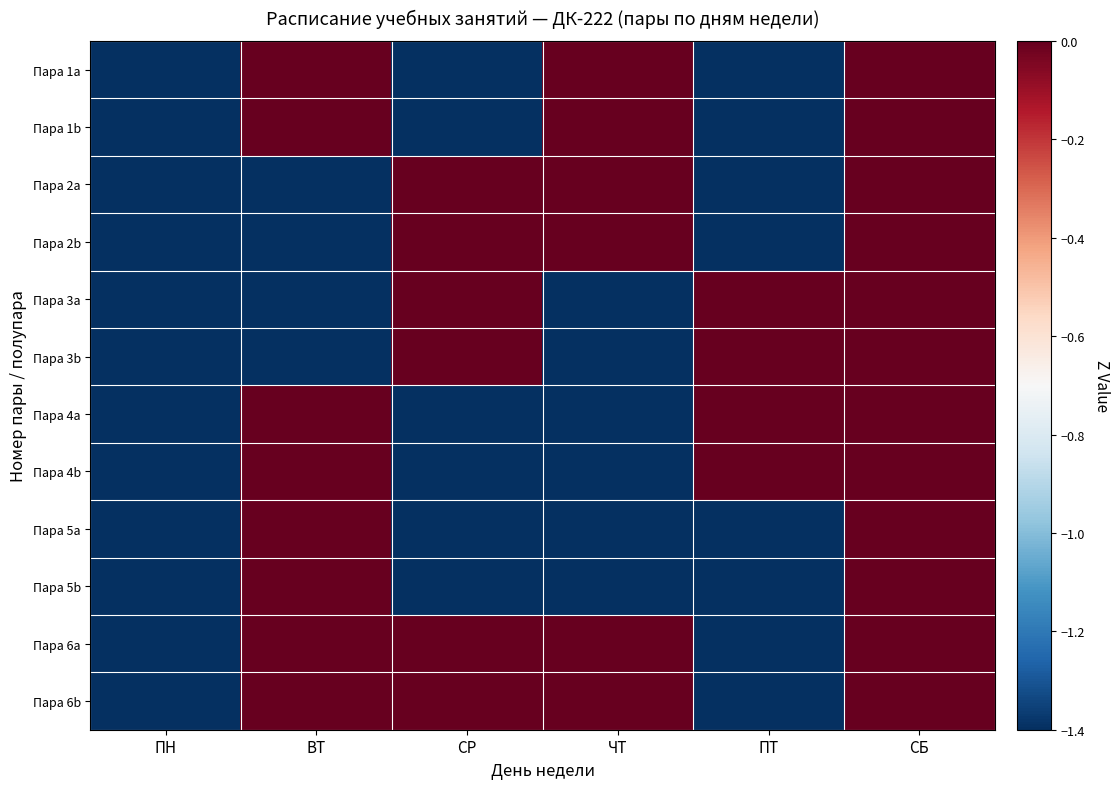

Which category has the highest value across all series?

ВТ